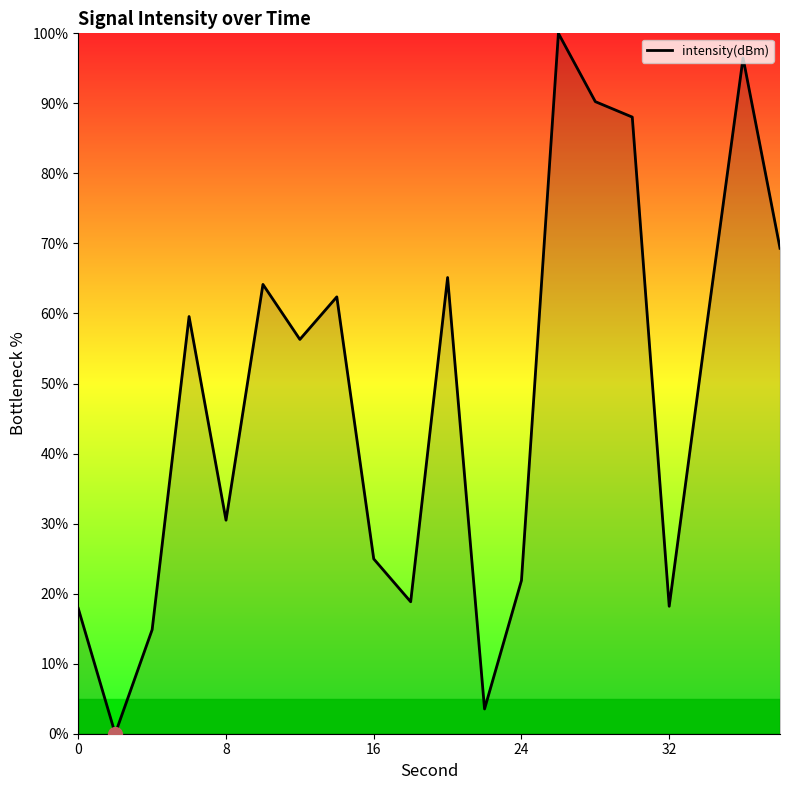

How many lines are shown in the chart?

1